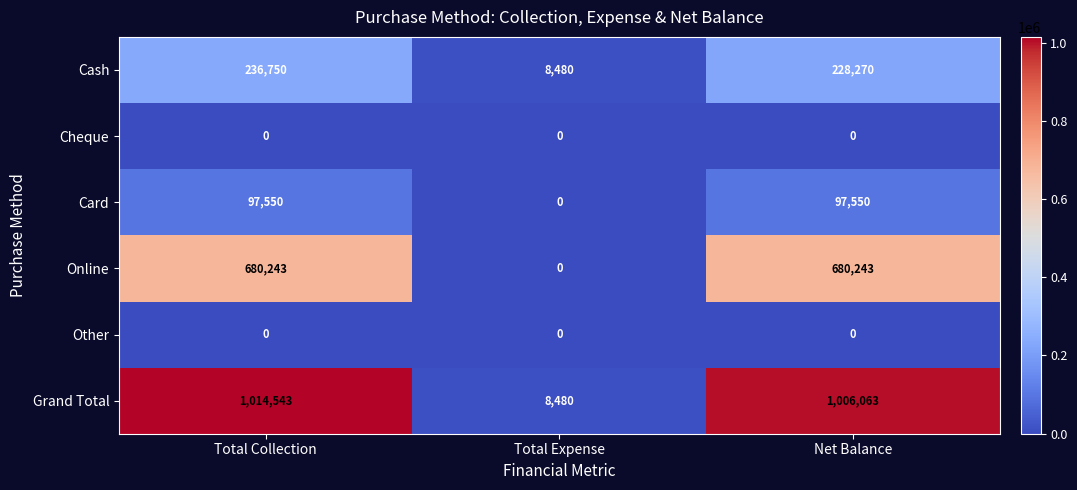

What is the approximate value of Cash at Total Expense?

8480